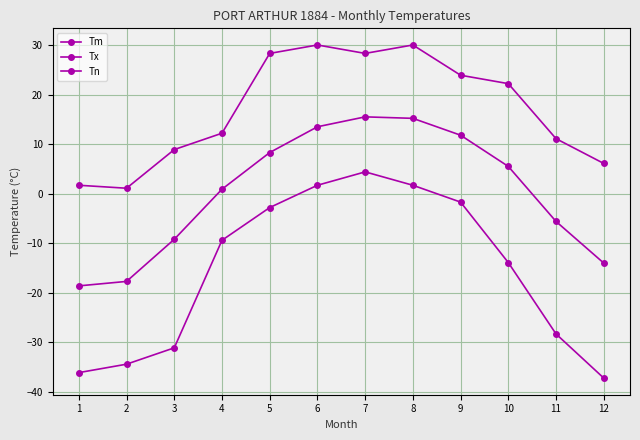

How many series are shown in this chart?

3